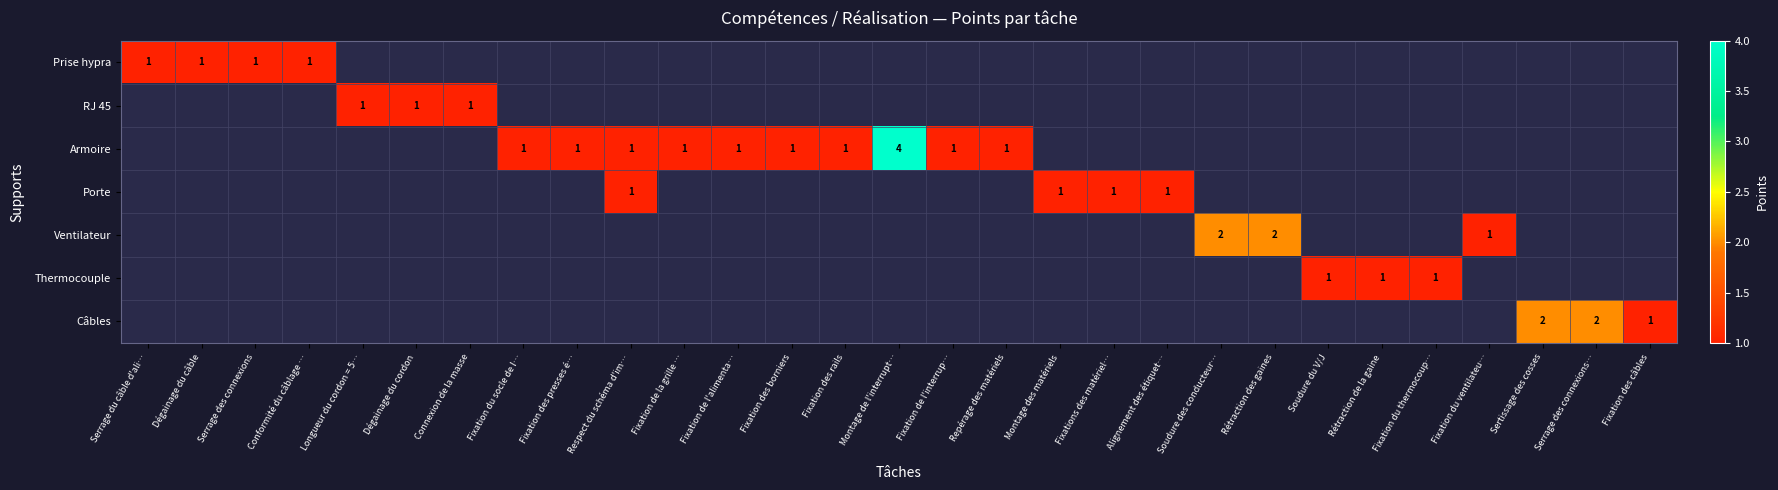

The value of RJ 45 at Longueur du cordon = 5… is 1. True or false?

True